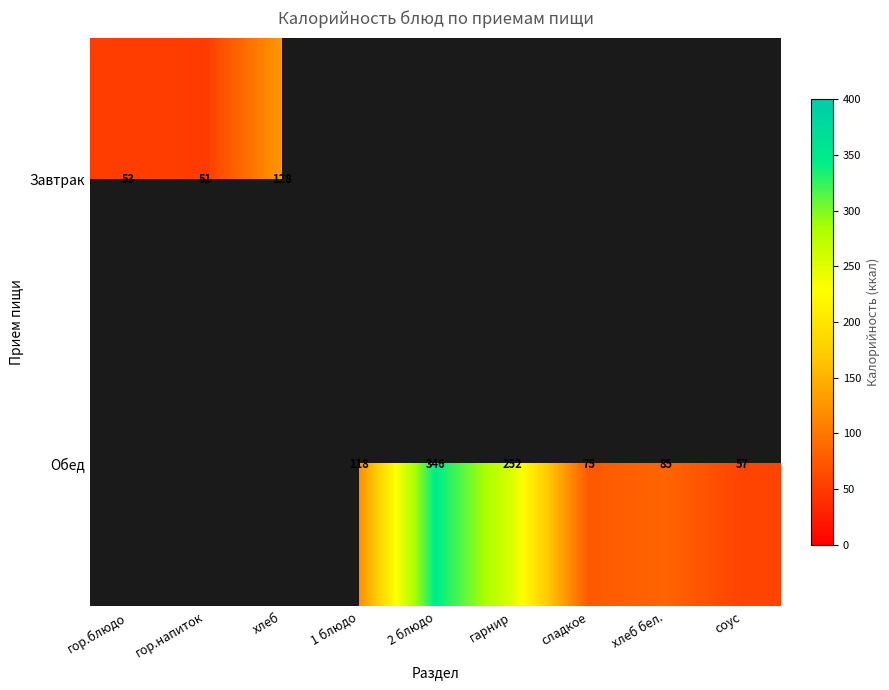

How many series are shown in this chart?

2